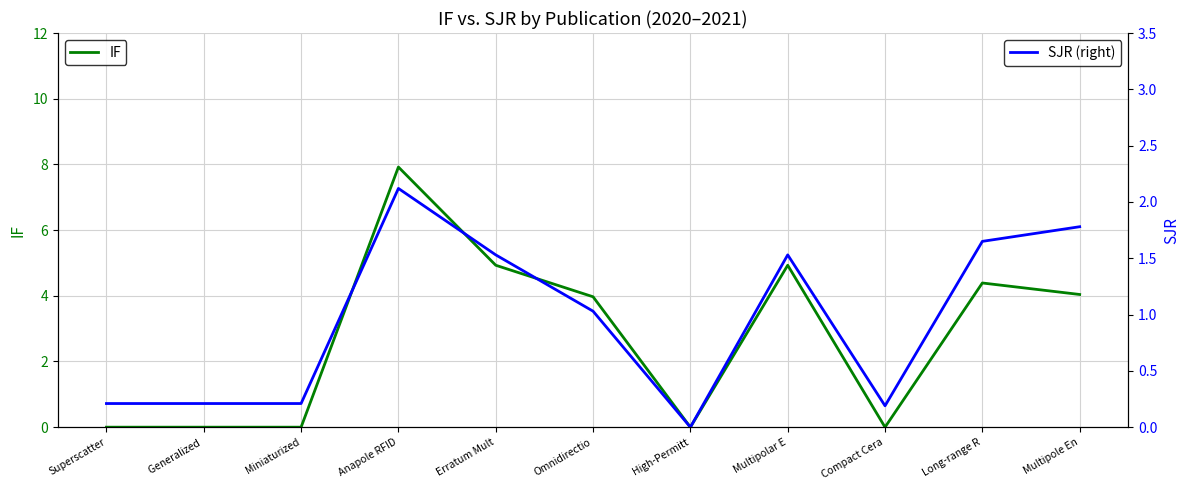

What are all the series names shown in the legend?

IF, SJR (right)